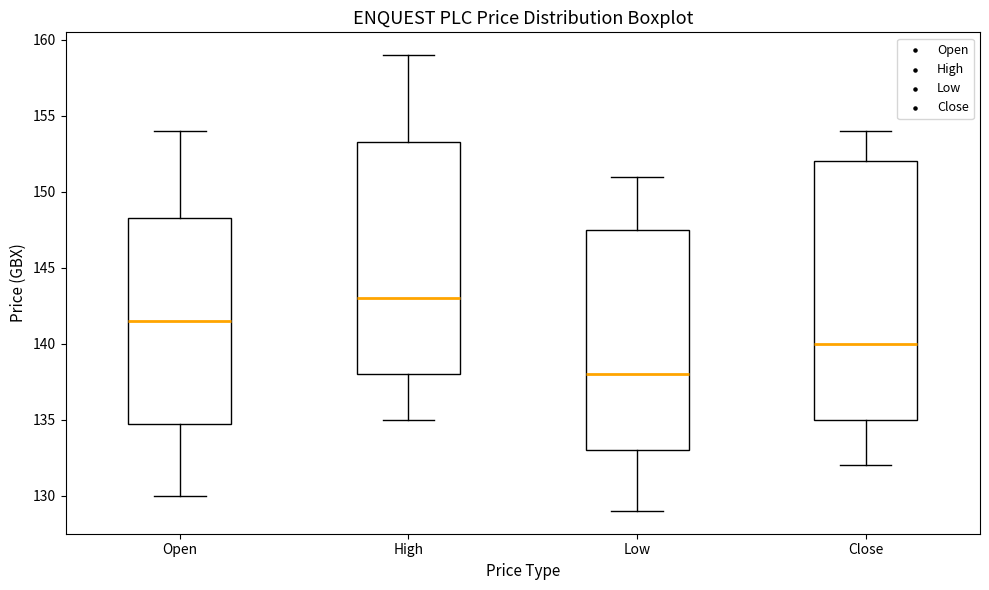

Where does the median line of the box for Close sit on the y-axis? The values are not printed on the chart, so give them approximately, as read against the axis.

140.0